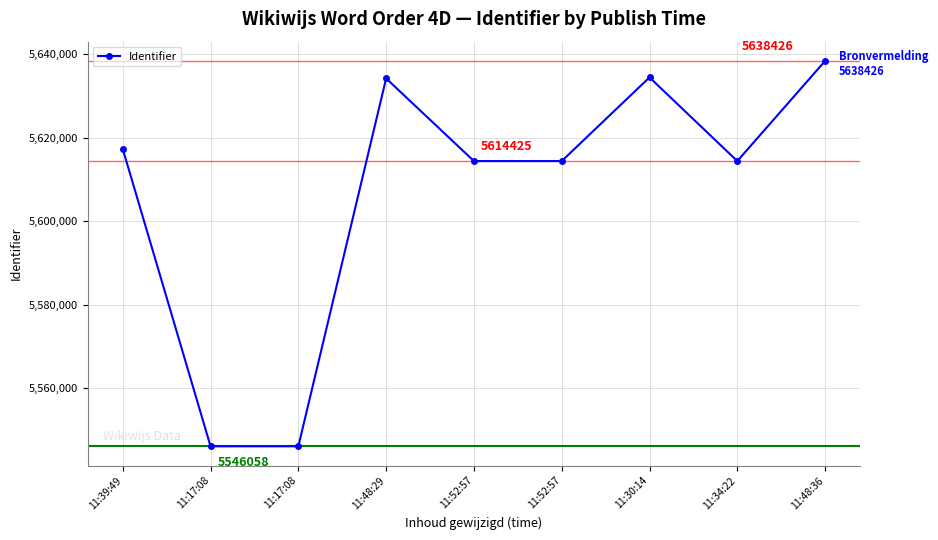

Where is the first local maximum?

11:48:29